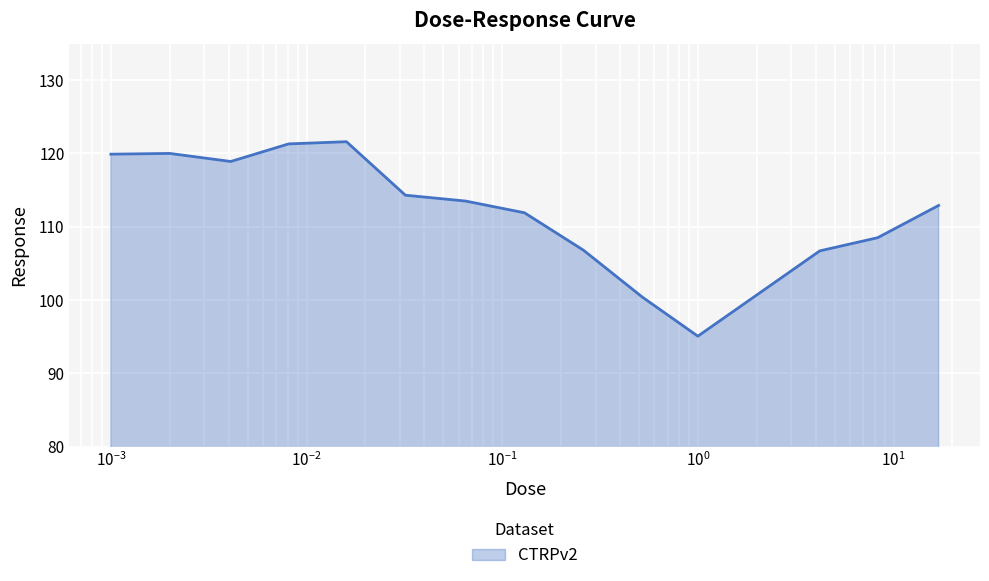

What is the maximum value shown in the chart?

121.6